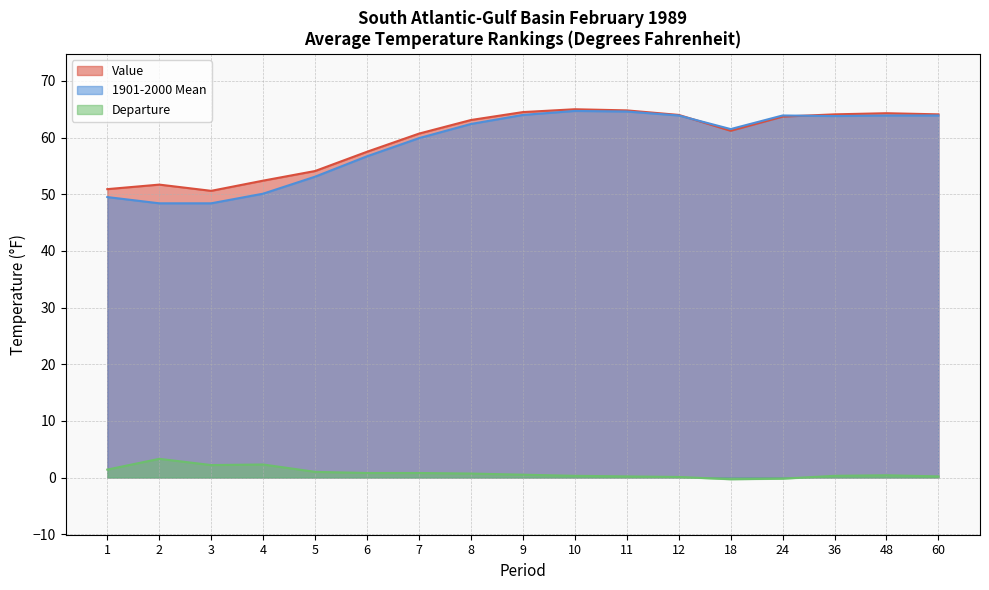

Which series has the largest total across all categories?

Value